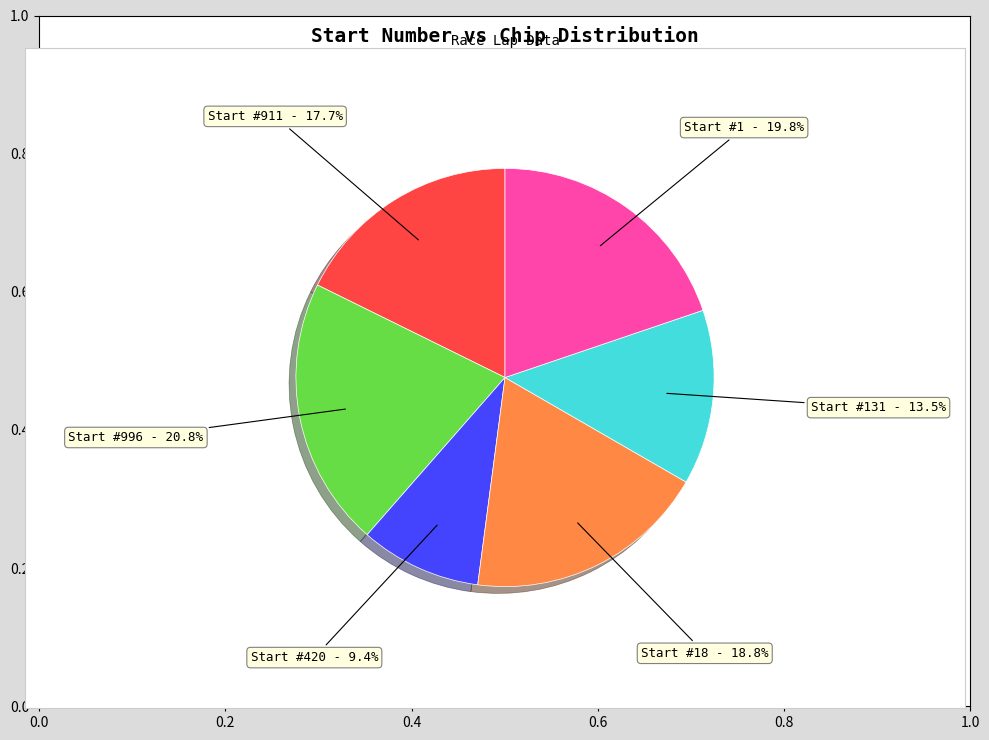

To the nearest percent, what is the average slice percentage?

17%